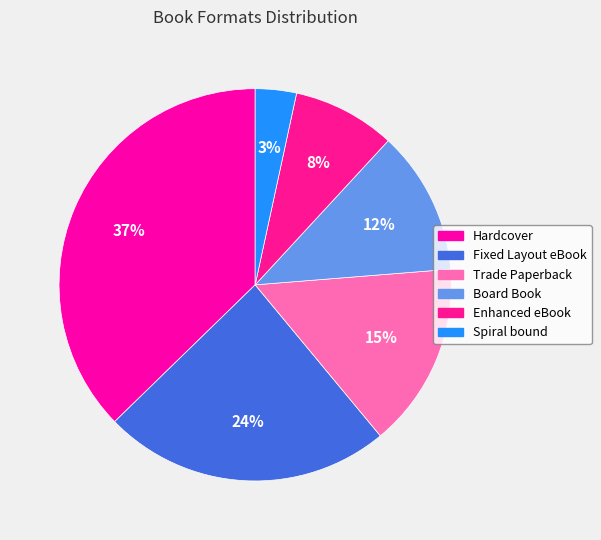

To the nearest percent, what is the average slice percentage?

17%